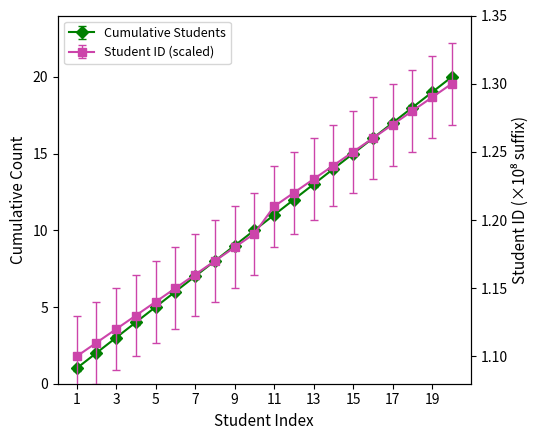

How many values in the Cumulative Students series exceed 11?

9